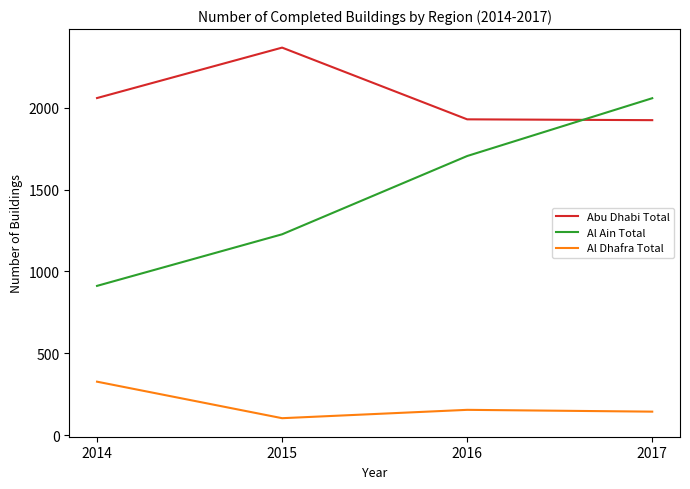

Count the Al Ain Total values in the range 1227 to 2058.

3